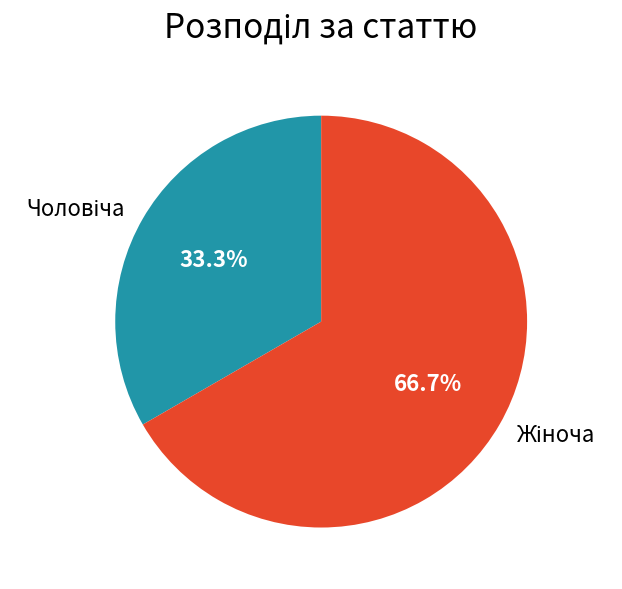

Is there a majority slice in this chart?

Yes